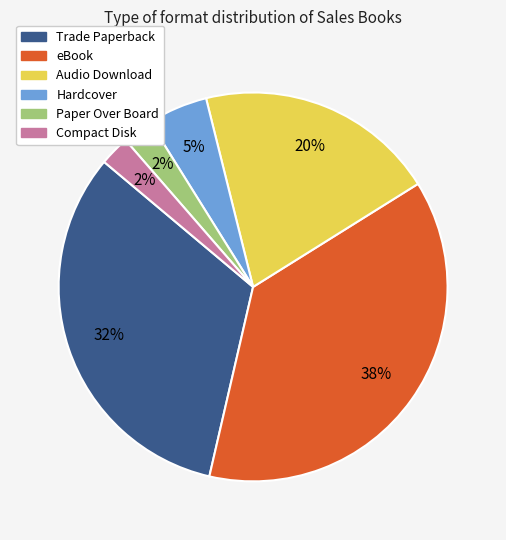

What percentage is the Audio Download slice, to the nearest percent?

20%